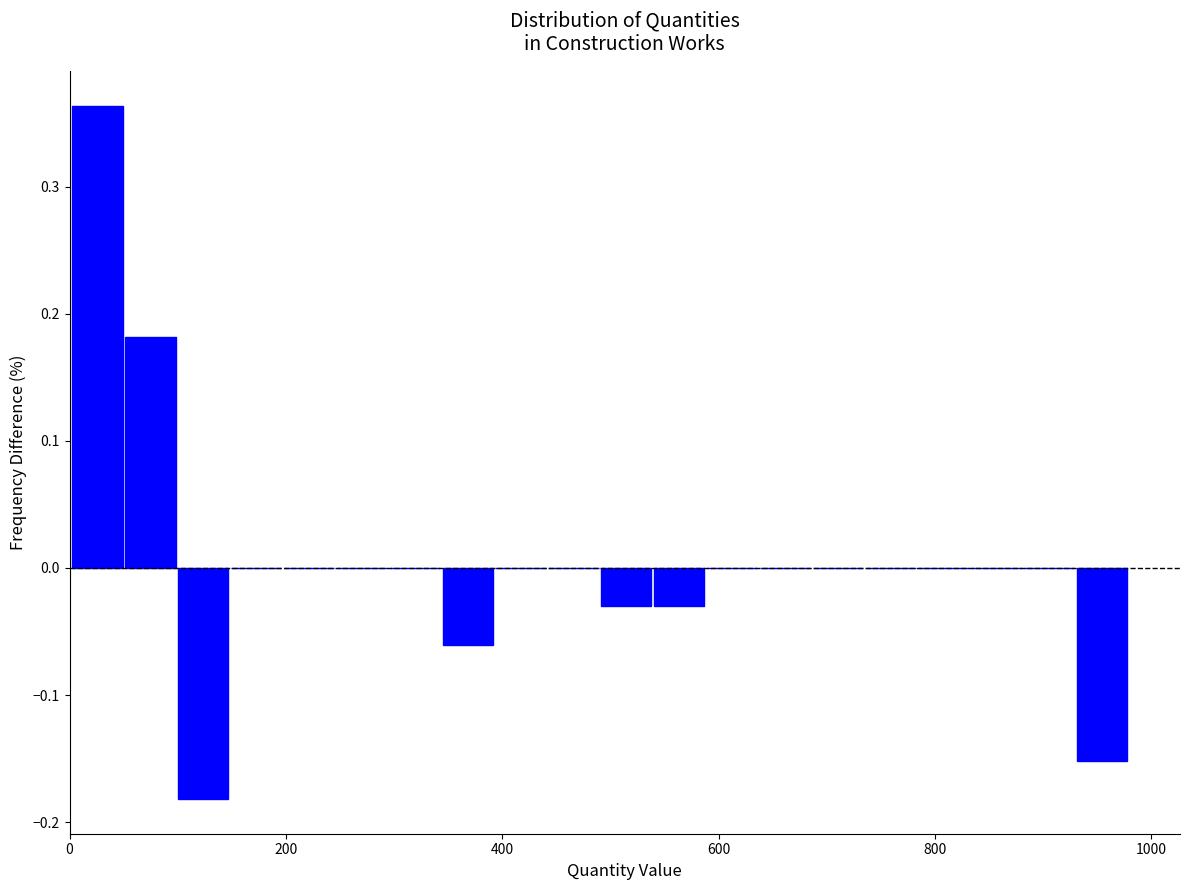

Read against the x-axis, roughly where is the centre of the tallest bar?

20